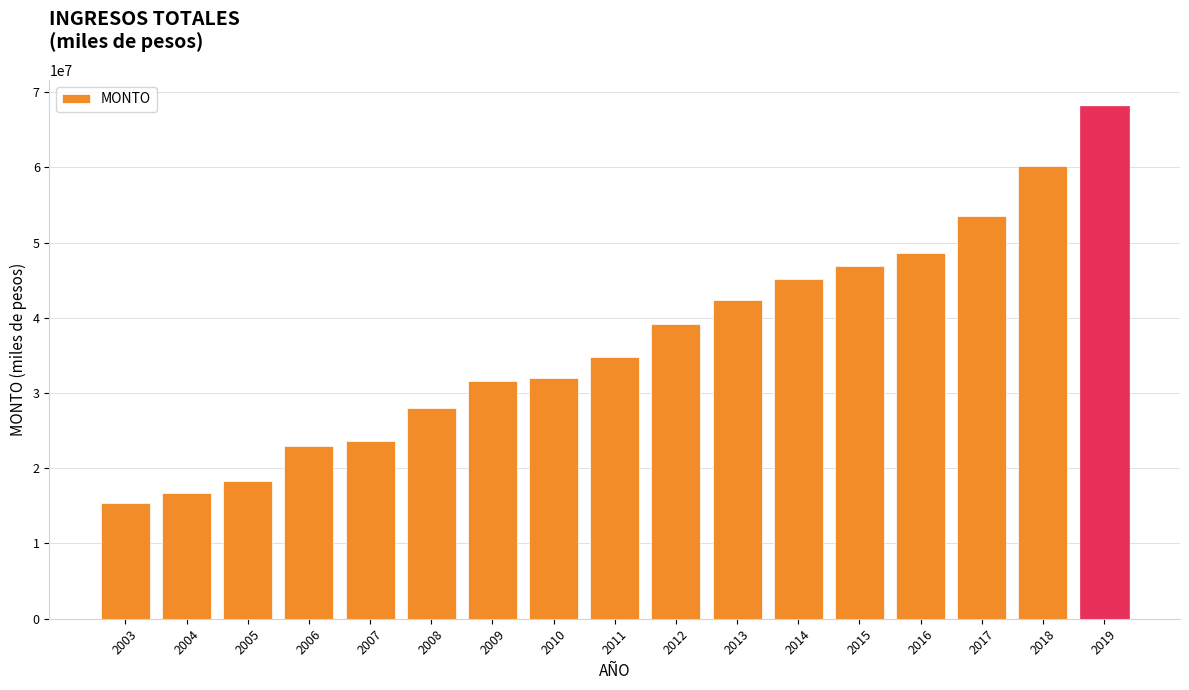

What is the difference between the maximum and second lowest values?

51475920.8